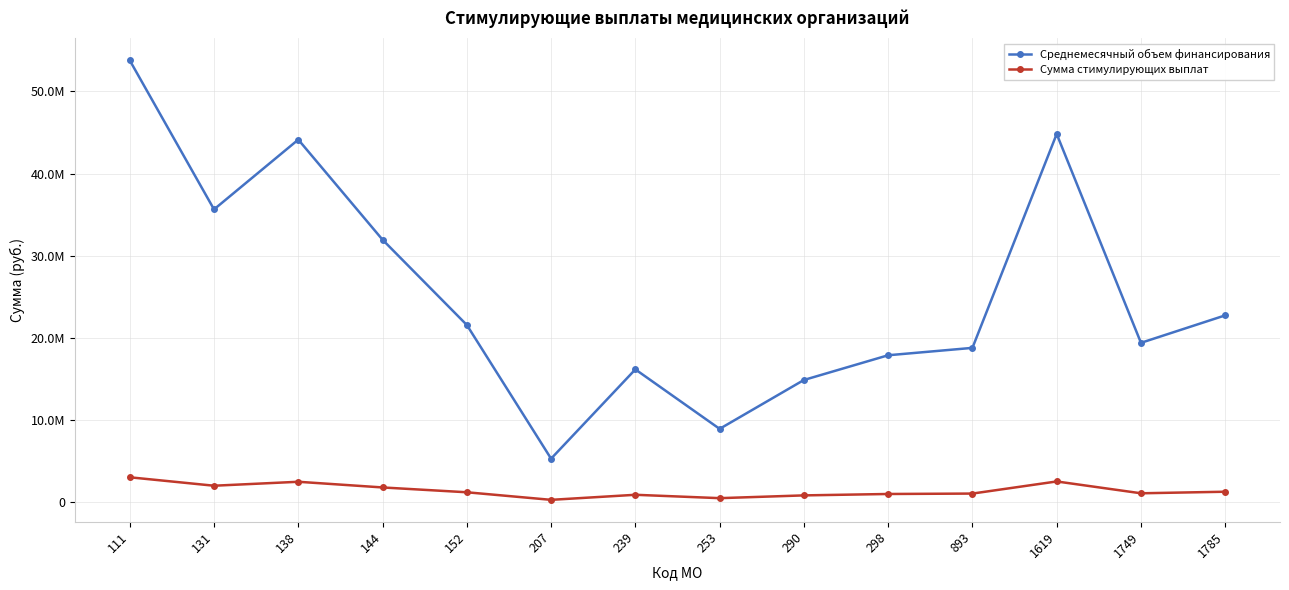

True or false: Сумма стимулирующих выплат and Среднемесячный объем финансирования intersect in this chart.

False